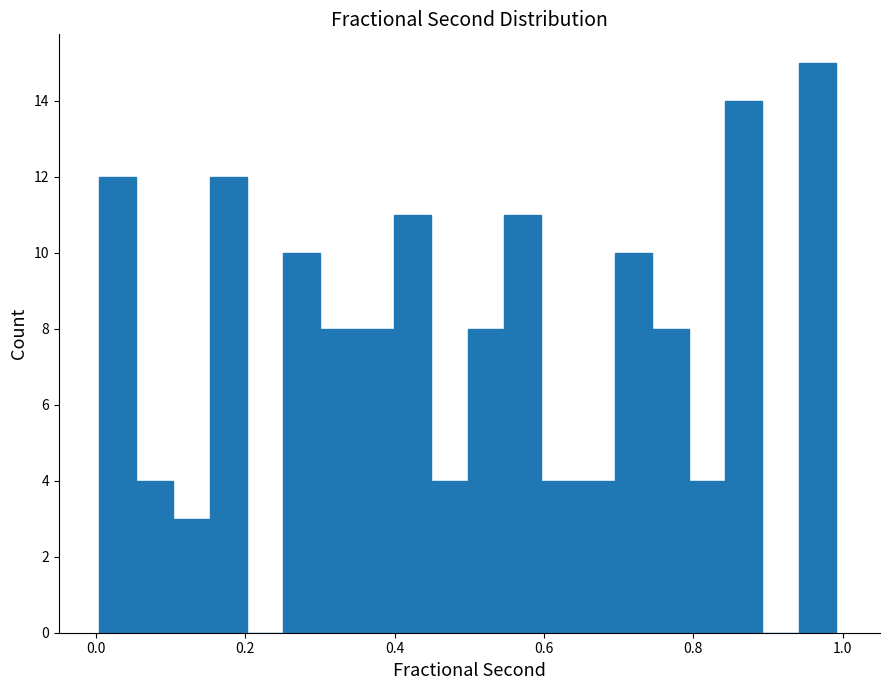

Read against the x-axis, roughly where is the centre of the tallest bar?

0.96